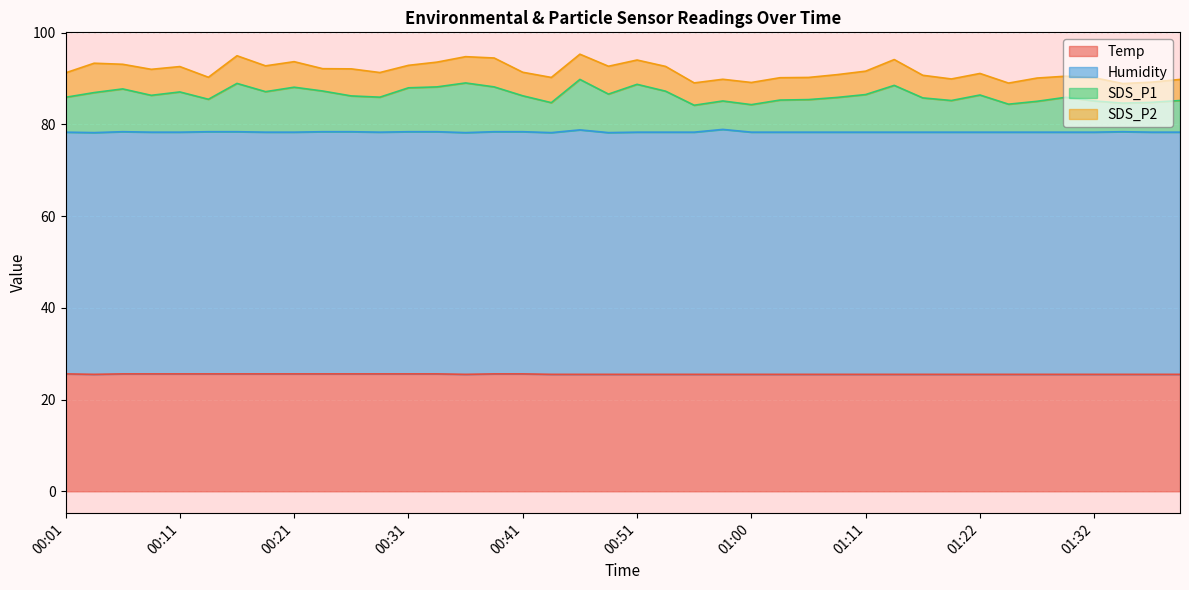

Does the chart display data point markers on the line(s)?

No